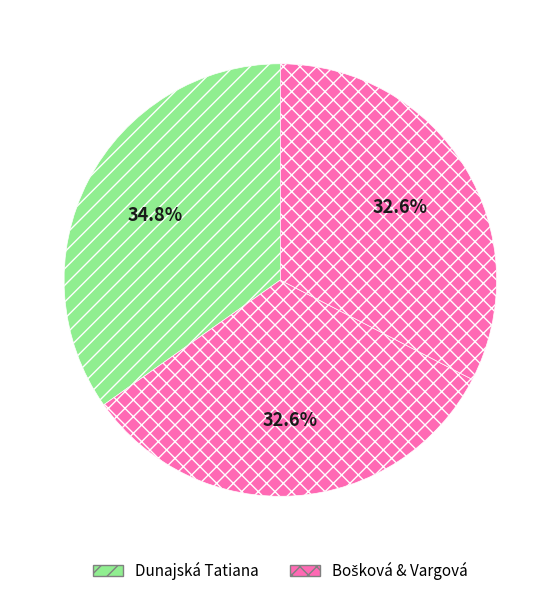

How many segments does this pie chart have?

3